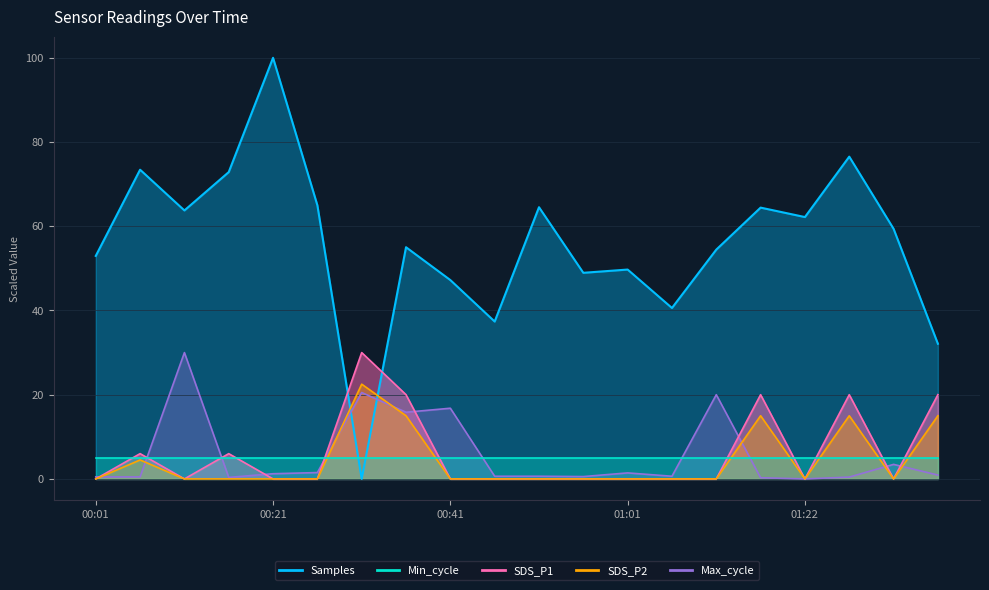

The Samples series shows 96.1 at 01:32. True or false?

False